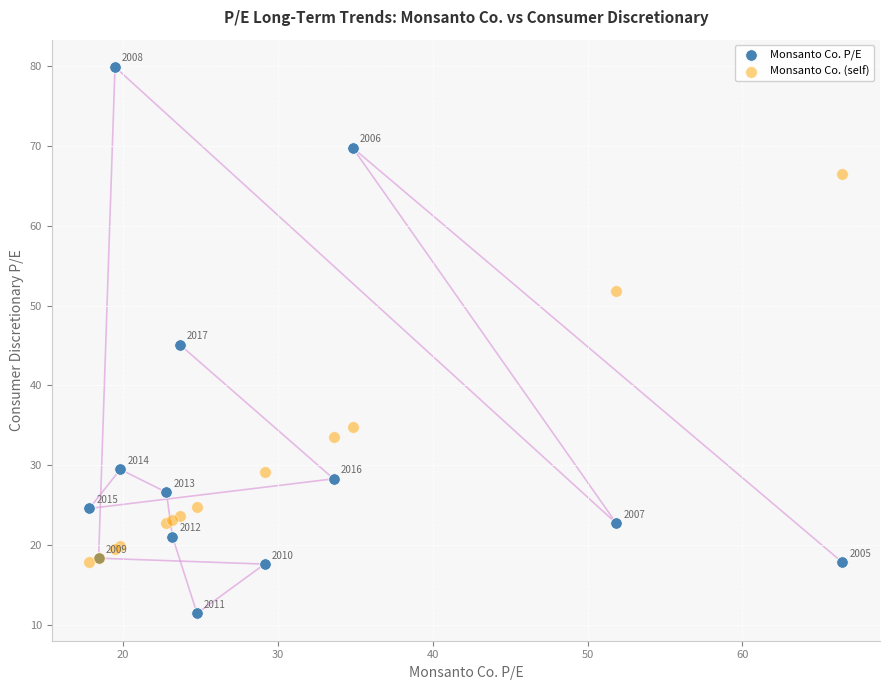

What is the X range (max minus min) for the scatter plot?

48.6